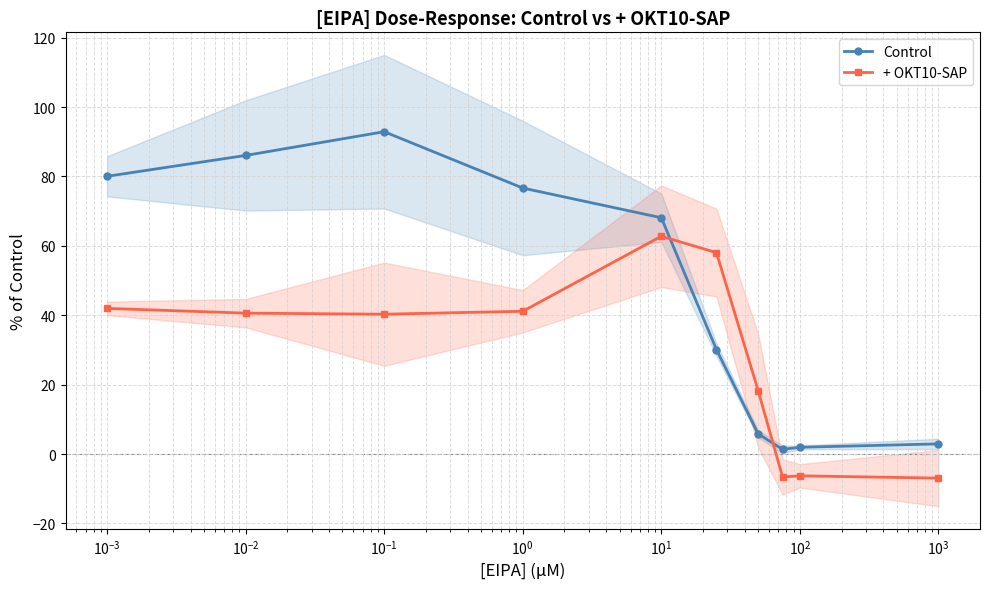

What is the value of the Control point at the 10th from the left?

2.9